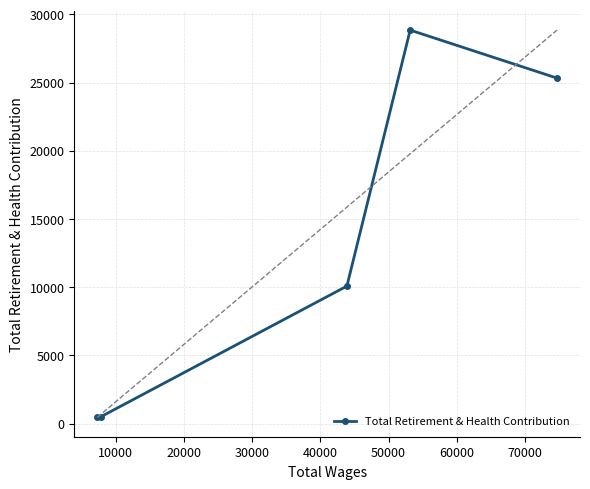

What is the minimum value shown in the chart?

451